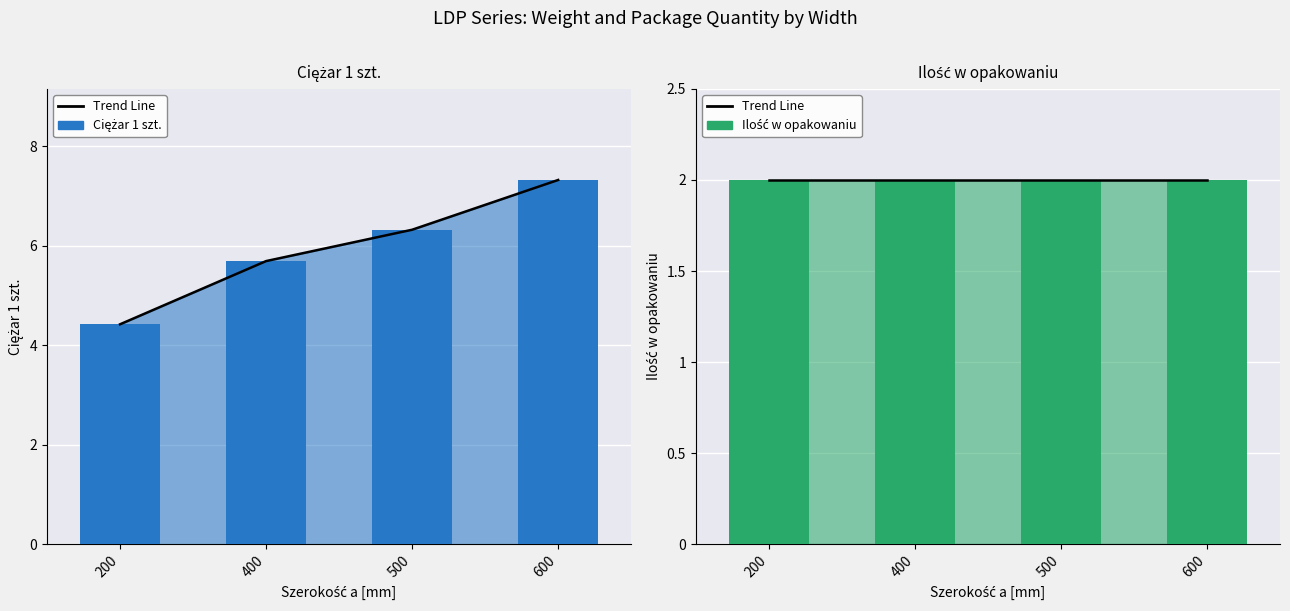

Which series has the widest spread of values?

Ciężar 1 szt.